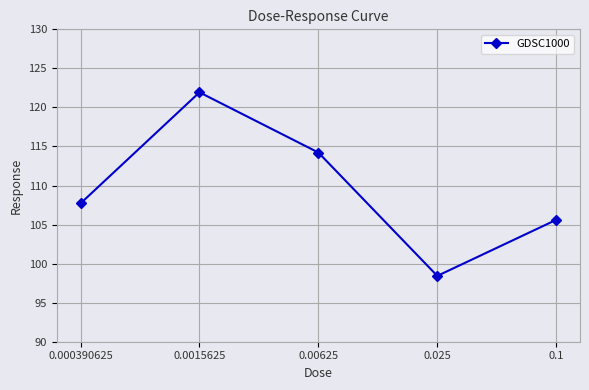

The value at 0.00625 is 114.2. True or false?

True